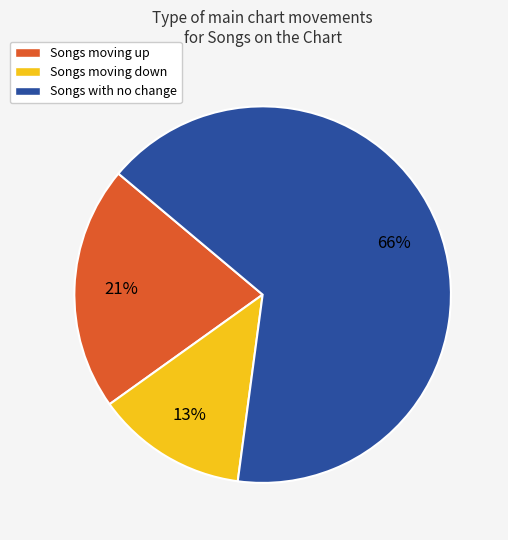

Which category accounts for the majority?

Songs with no change